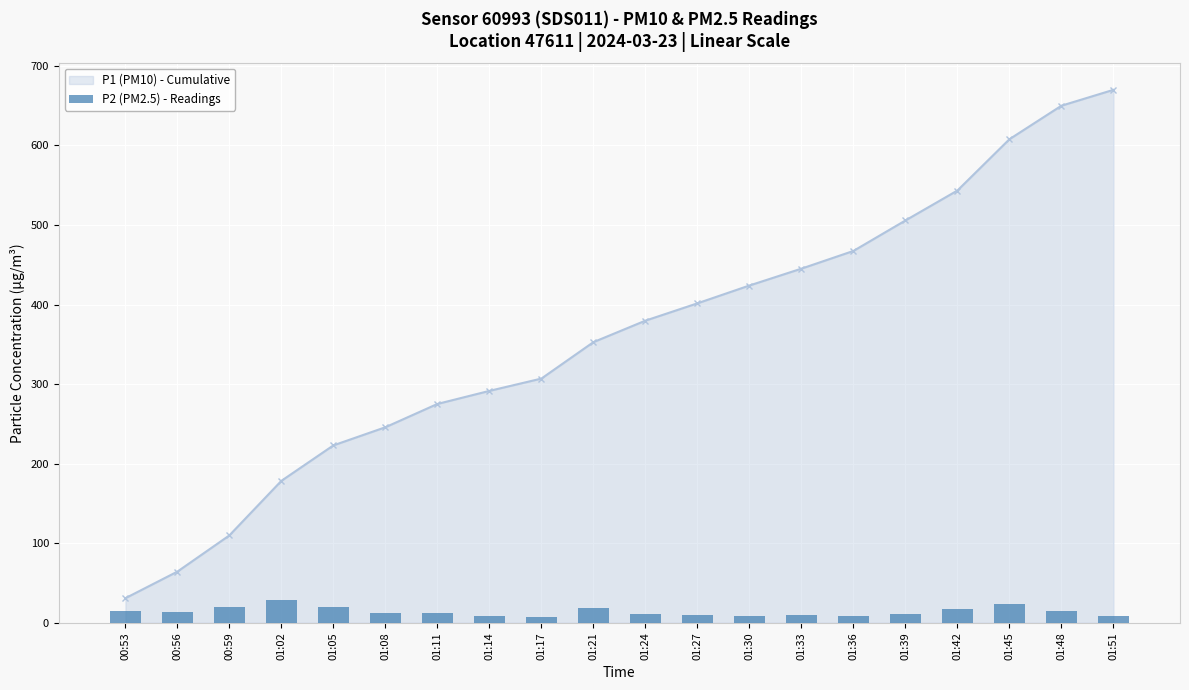

What is the value of the 10th bar from the left?

18.1